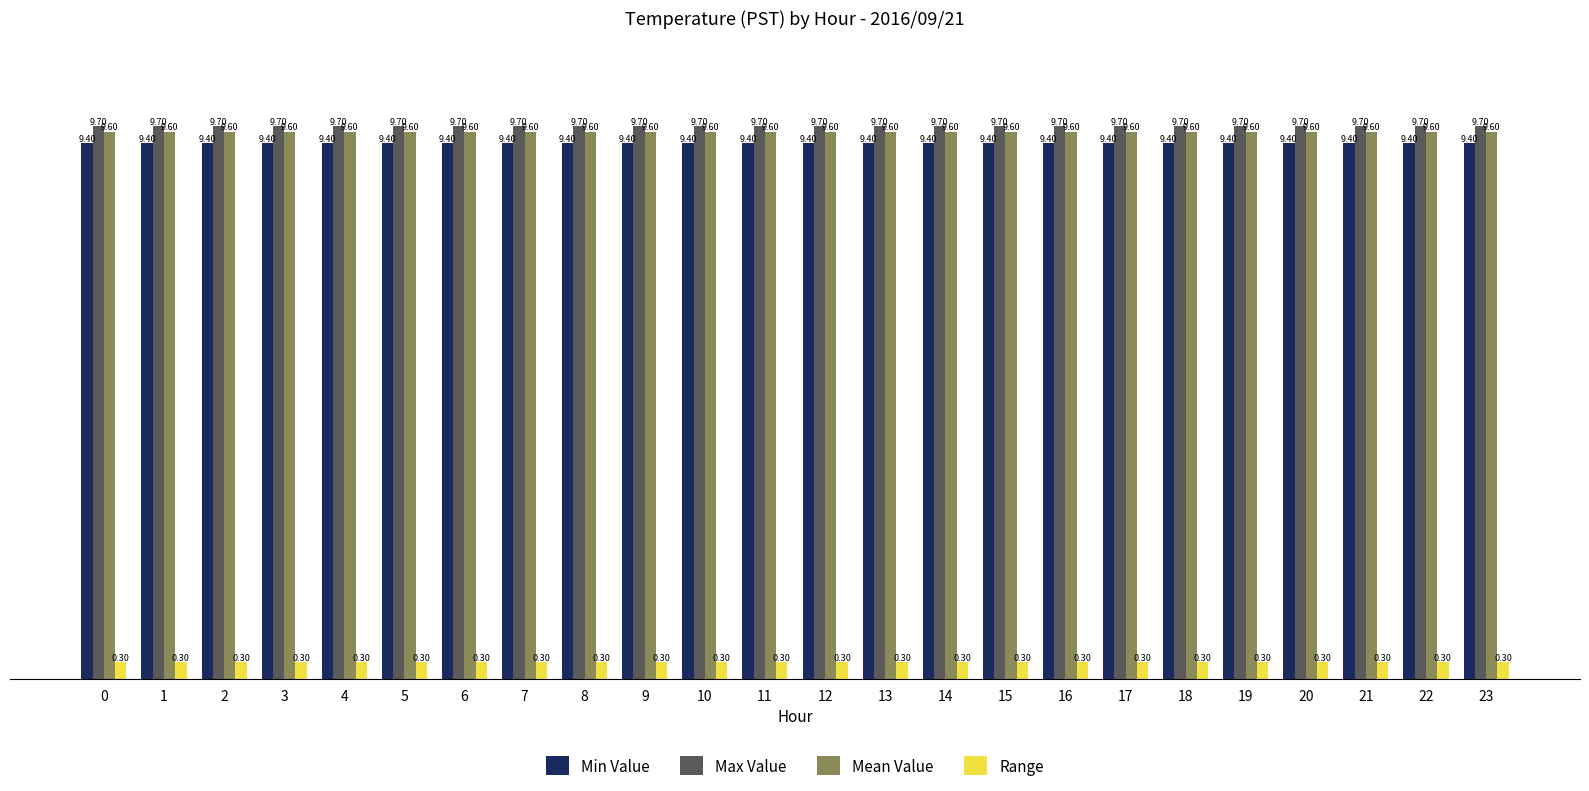

Reading right to left, transcribe all the data shown in this chart.

Min Value: 23=9.4	22=9.4	21=9.4	20=9.4	19=9.4	18=9.4	17=9.4	16=9.4	15=9.4	14=9.4	13=9.4	12=9.4	11=9.4	10=9.4	9=9.4	8=9.4	7=9.4	6=9.4	5=9.4	4=9.4	3=9.4	2=9.4	1=9.4	0=9.4
Max Value: 23=9.7	22=9.7	21=9.7	20=9.7	19=9.7	18=9.7	17=9.7	16=9.7	15=9.7	14=9.7	13=9.7	12=9.7	11=9.7	10=9.7	9=9.7	8=9.7	7=9.7	6=9.7	5=9.7	4=9.7	3=9.7	2=9.7	1=9.7	0=9.7
Mean Value: 23=9.6	22=9.6	21=9.6	20=9.6	19=9.6	18=9.6	17=9.6	16=9.6	15=9.6	14=9.6	13=9.6	12=9.6	11=9.6	10=9.6	9=9.6	8=9.6	7=9.6	6=9.6	5=9.6	4=9.6	3=9.6	2=9.6	1=9.6	0=9.6
Range: 23=0.3	22=0.3	21=0.3	20=0.3	19=0.3	18=0.3	17=0.3	16=0.3	15=0.3	14=0.3	13=0.3	12=0.3	11=0.3	10=0.3	9=0.3	8=0.3	7=0.3	6=0.3	5=0.3	4=0.3	3=0.3	2=0.3	1=0.3	0=0.3